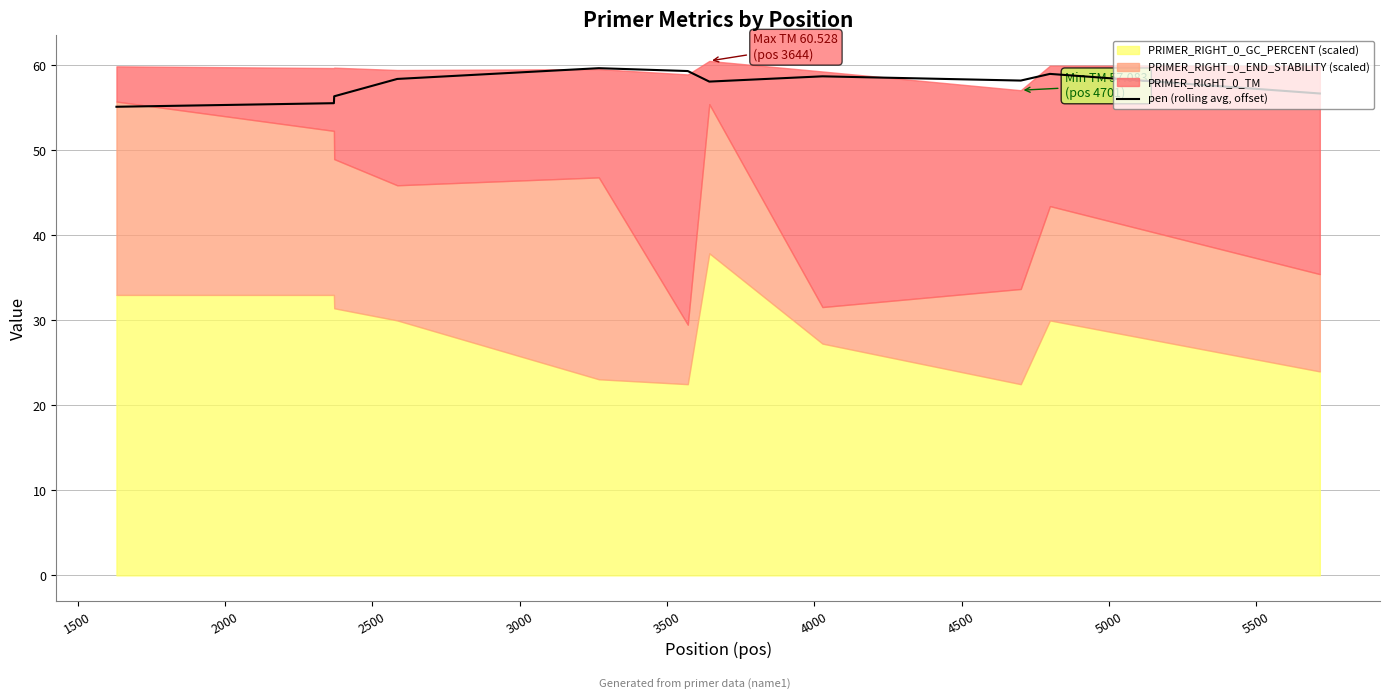

What is the lowest value of the pen (rolling avg, offset) series?

55.1